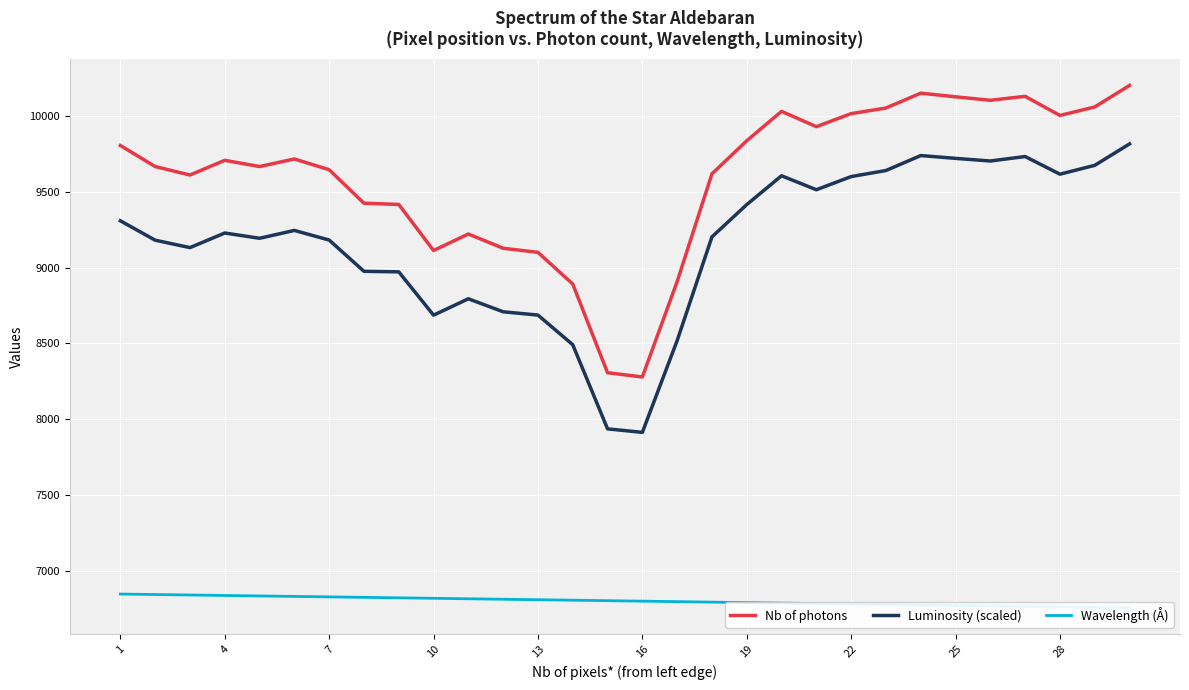

The value of Nb of photons at 7 is 3536.2. True or false?

False